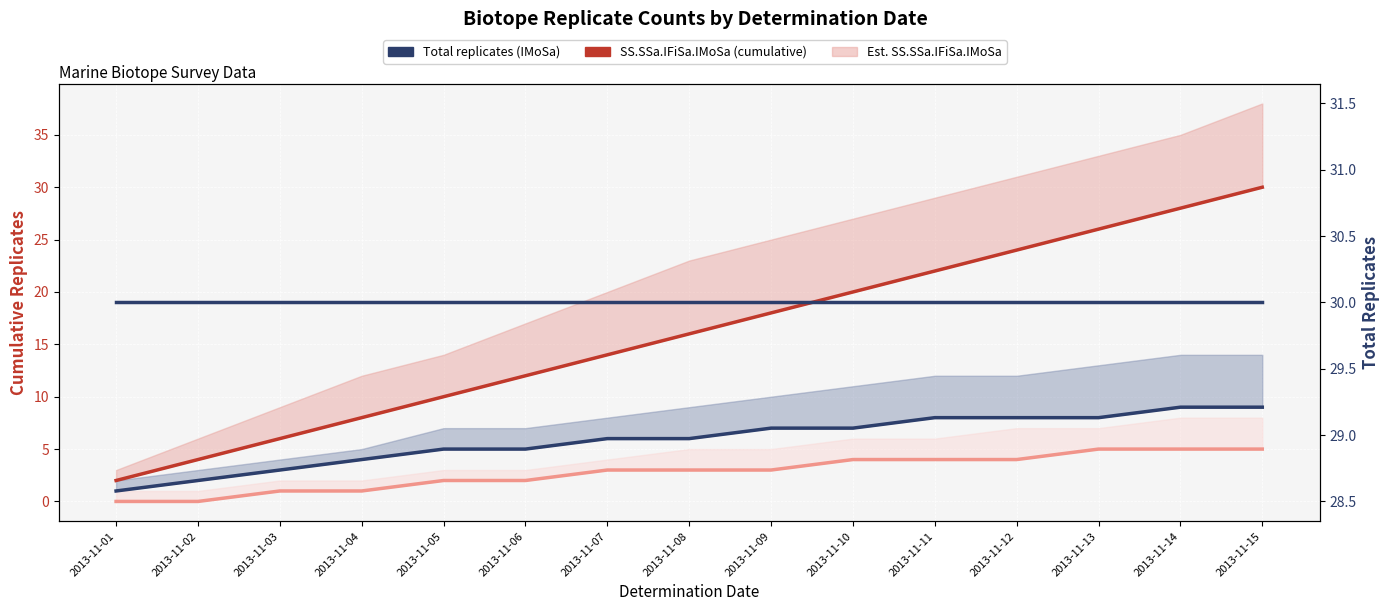

Reading left to right, list all the values displayed in this chart.

SS.SSa.IFiSa.IMoSa: 2	4	6	8	10	12	14	16	18	20	22	24	26	28	30
SS.SSa.IFiSa.ScupHyd: 1	2	3	4	5	5	6	6	7	7	8	8	8	9	9
Other biotopes: 0	0	1	1	2	2	3	3	3	4	4	4	5	5	5
Total replicates (IMoSa): 30	30	30	30	30	30	30	30	30	30	30	30	30	30	30